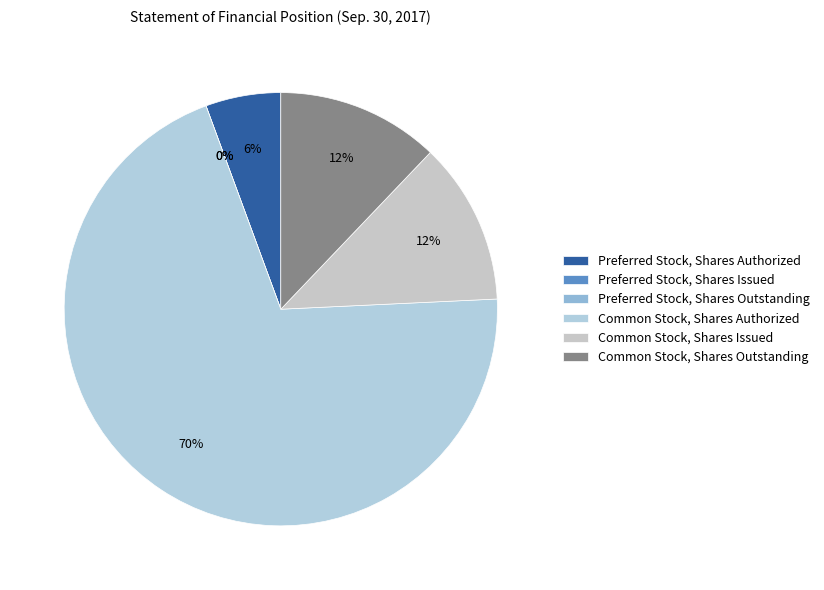

Count the number of slices in the pie.

6